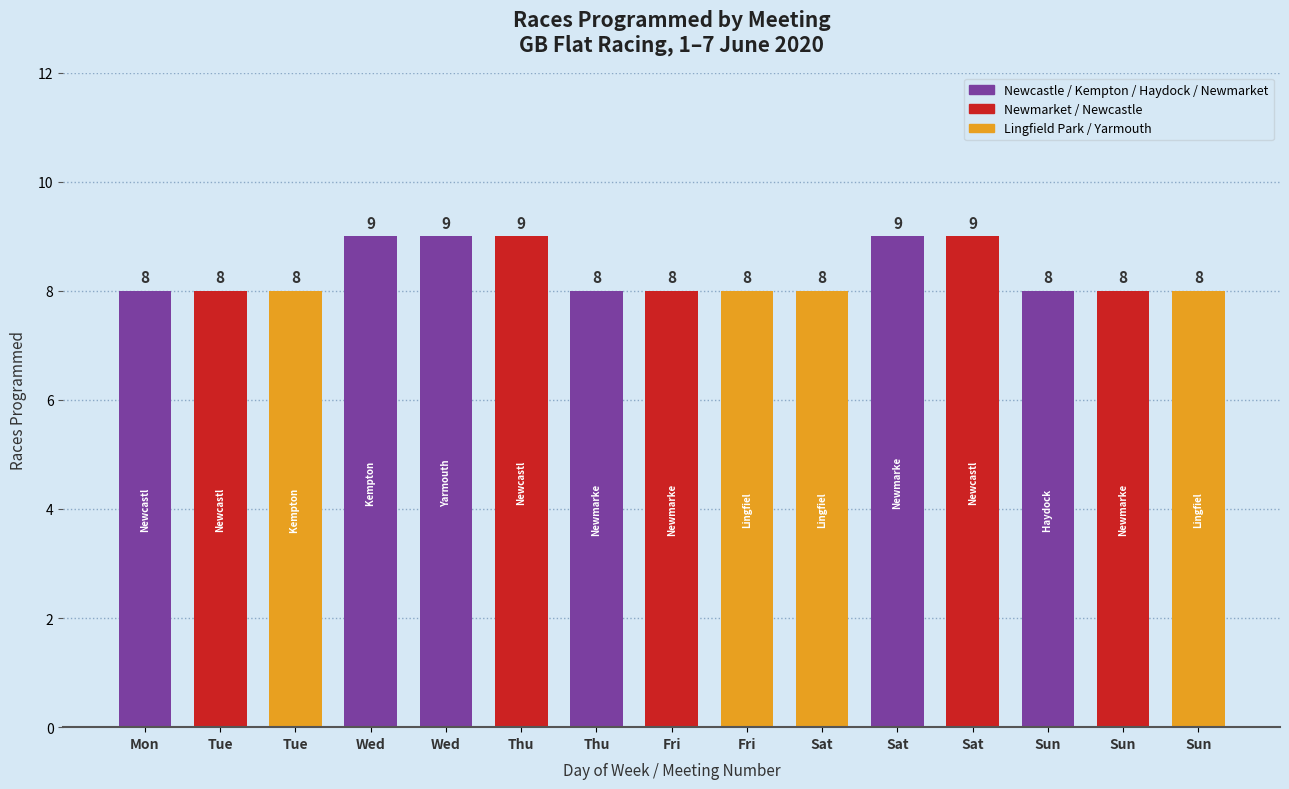

True or false: the data shows 5 at Kempton Tue.

False